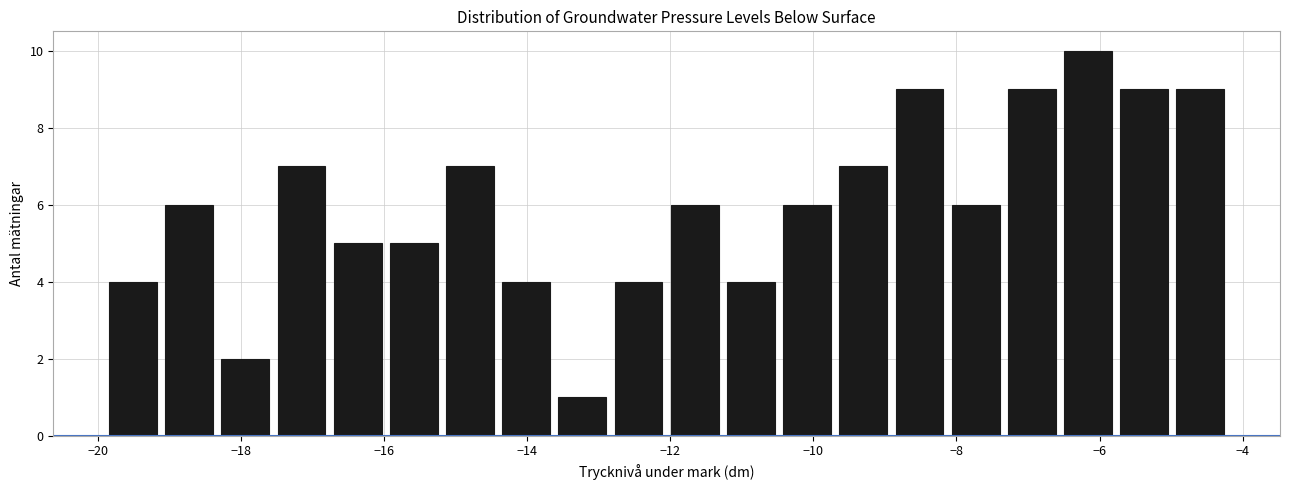

Around what value on the x-axis is the tallest bar? Give the approximate position of its centre, as read against the axis.

-6.2